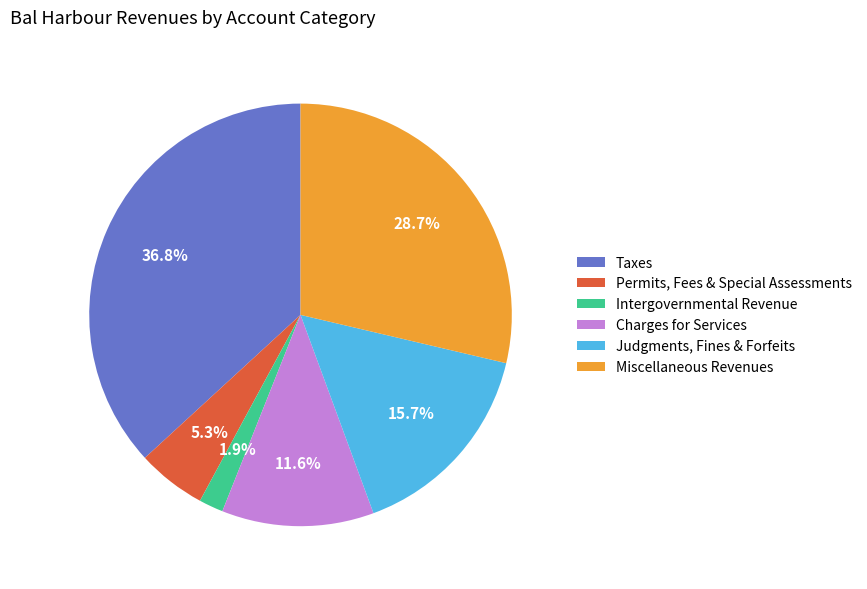

To the nearest percent, what is the difference between the Intergovernmental Revenue and Miscellaneous Revenues slice percentages?

27%